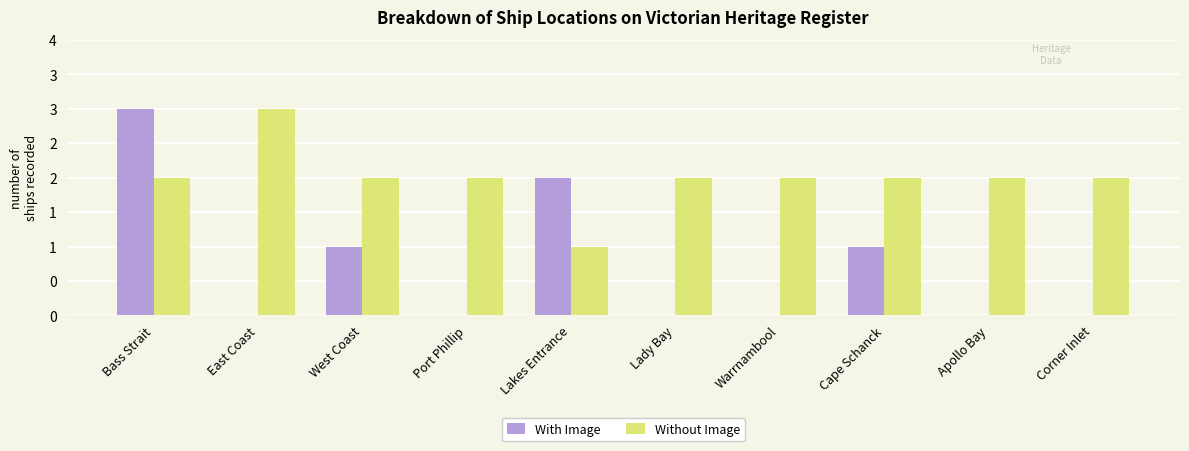

How many With Image values are between 0 and 1?

8